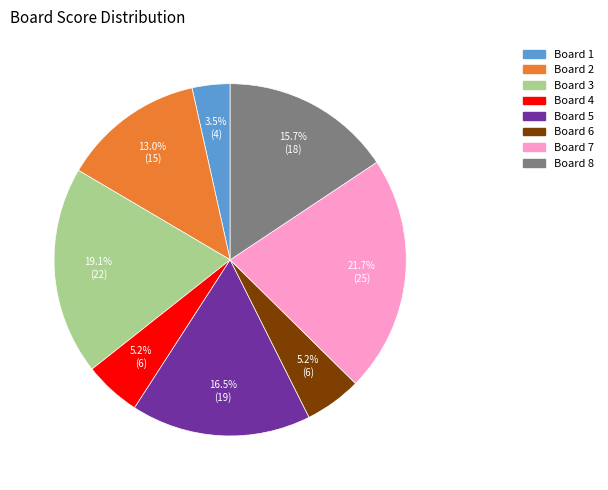

Count the number of slices in the pie.

8